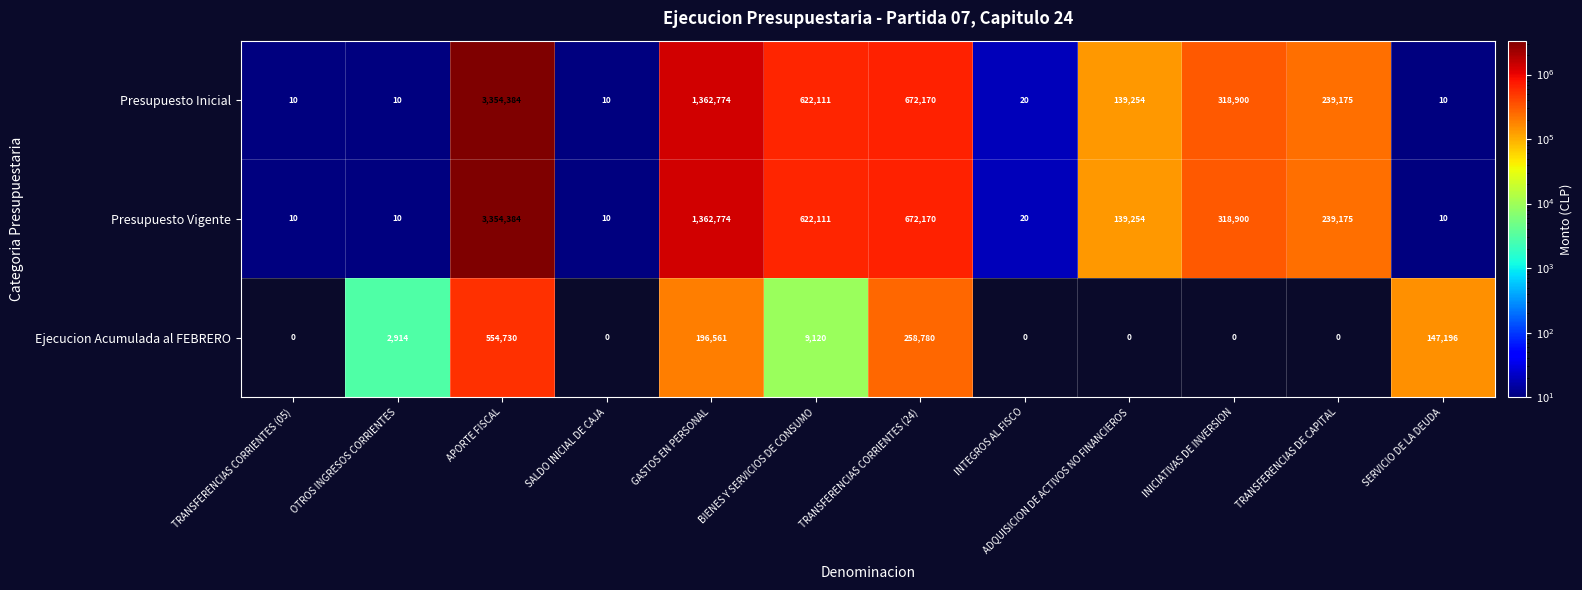

What is the maximum value shown in the chart?

3354384